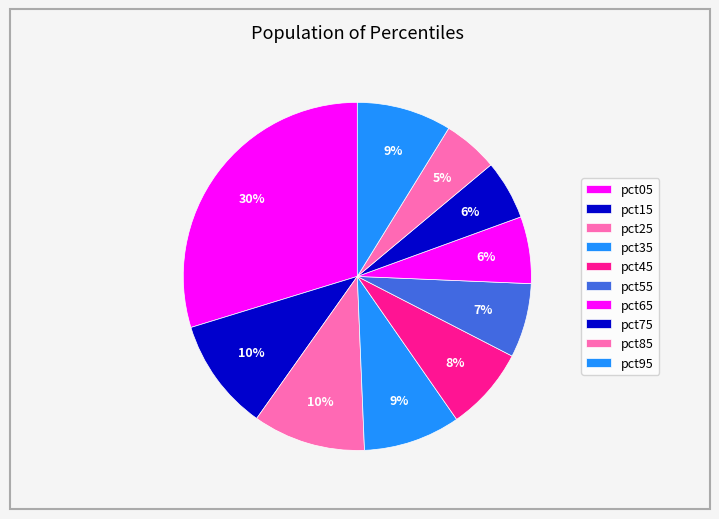

To the nearest percent, what is the difference between the pct35 and pct85 slice percentages?

4%